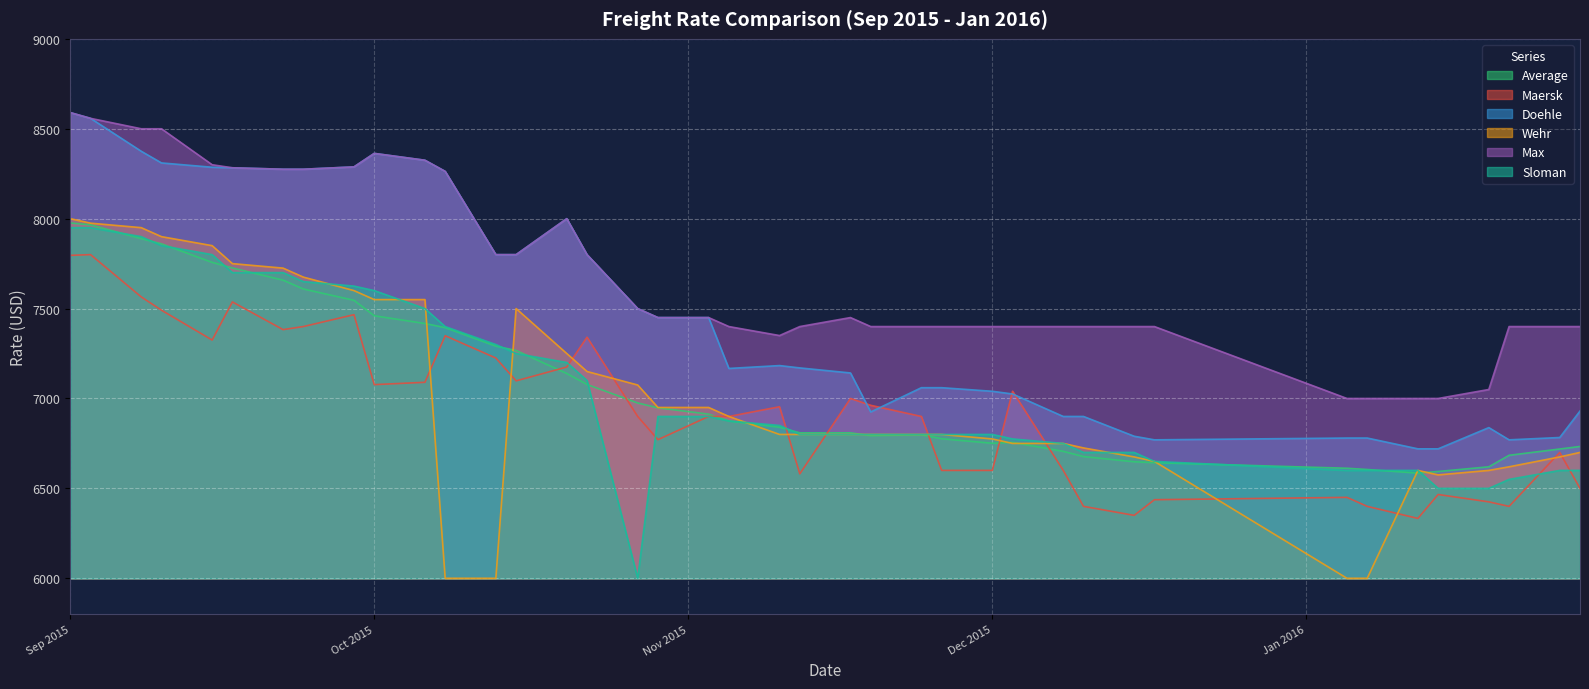

What are all the series names shown in the legend?

Average, Maersk, Doehle, Wehr, Max, Sloman